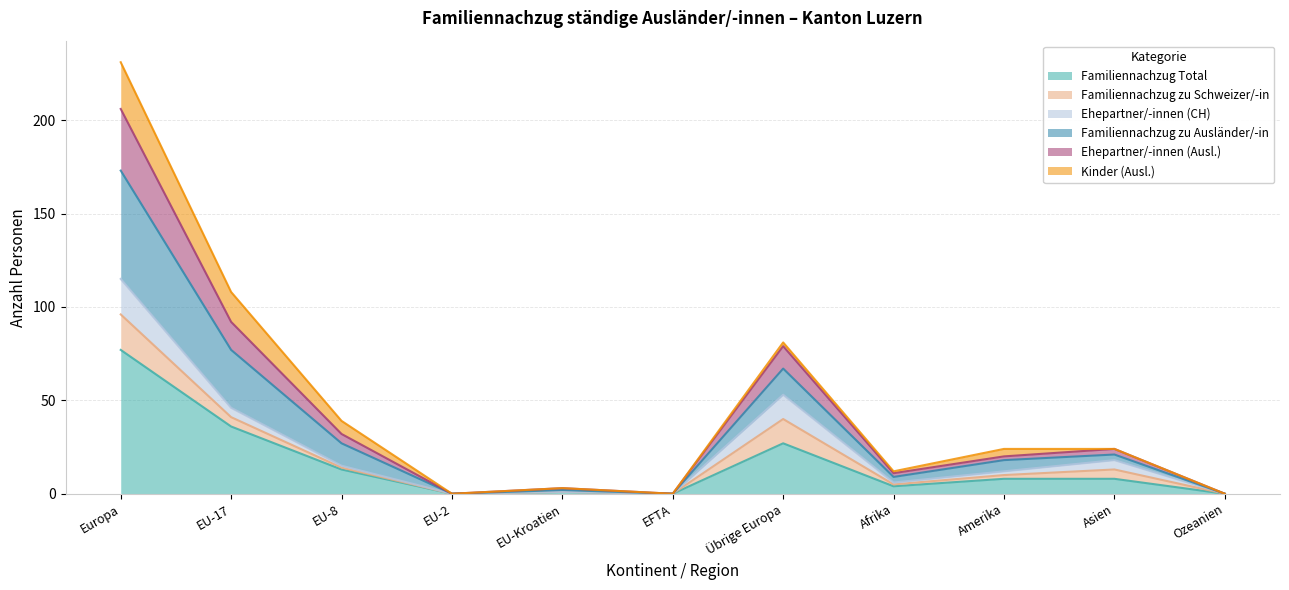

List the labels in order of Familiennachzug Total value, largest first.

Europa, EU-17, Übrige Europa, EU-8, Amerika, Asien, Afrika, EU-Kroatien, EU-2, EFTA, Ozeanien